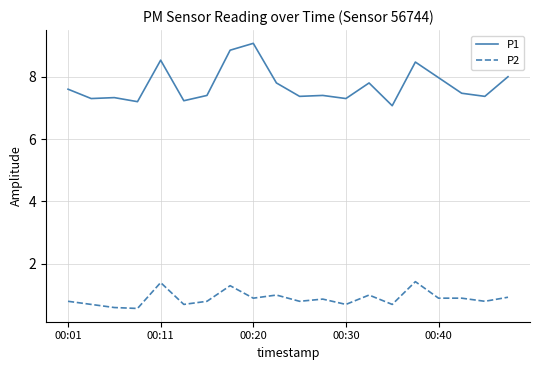

Rank the series by their average value, from lowest to highest.

P2, P1